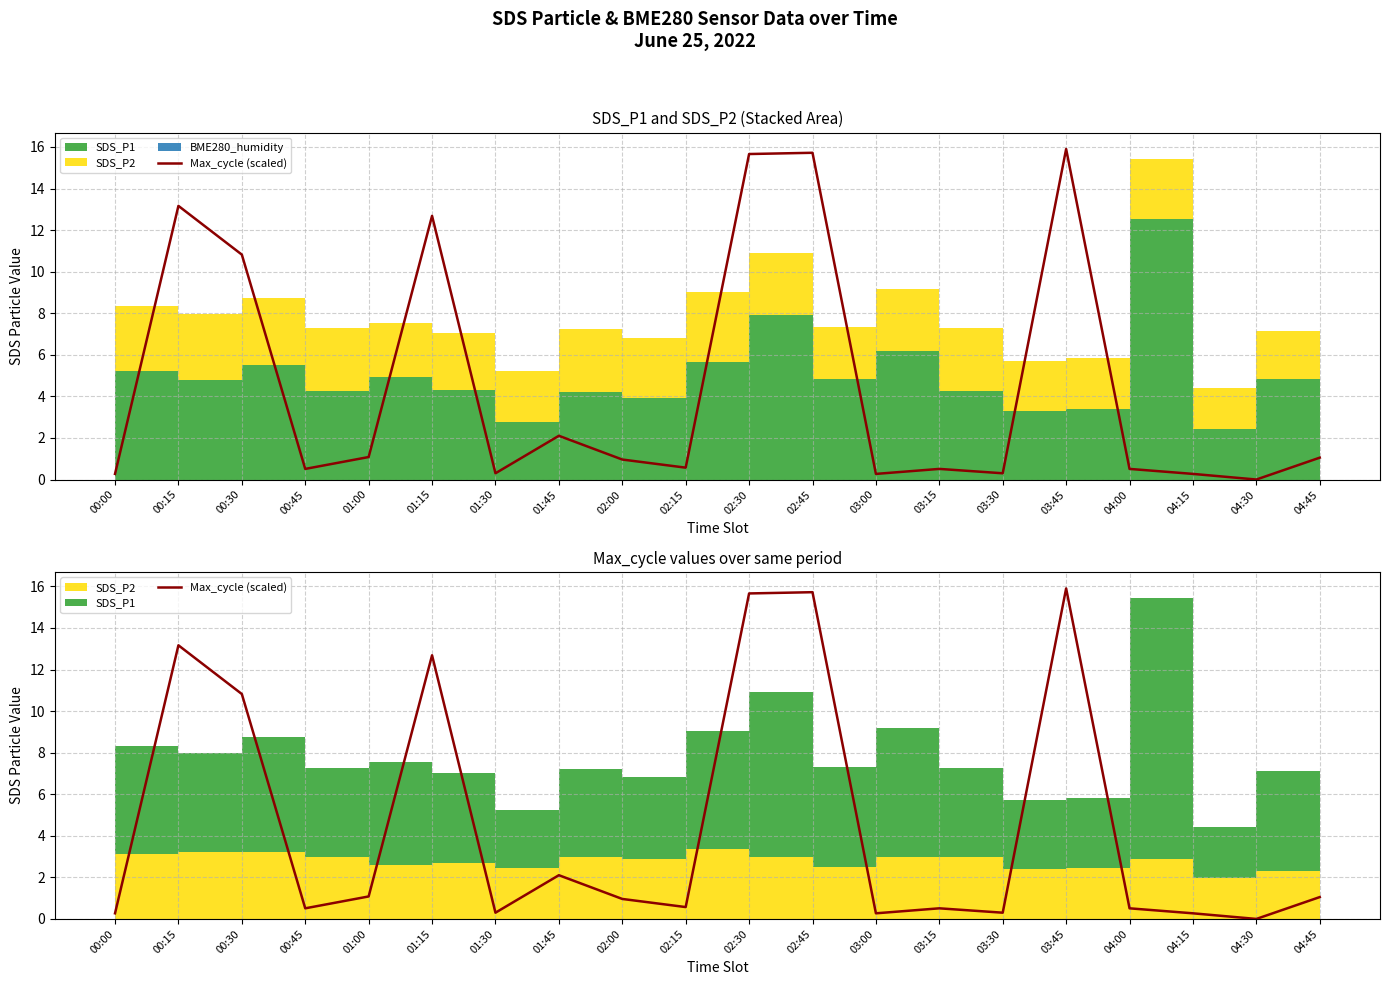

Where is the first local minimum?

00:45